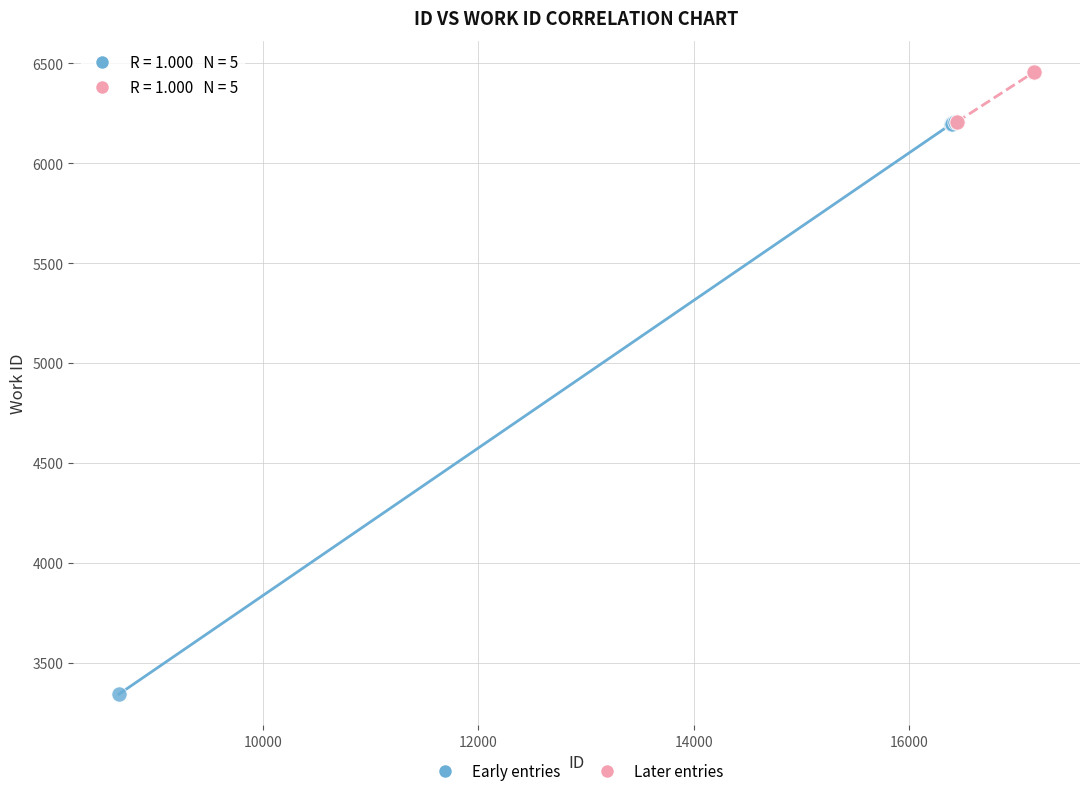

Which series has the widest spread of Y values?

Early entries